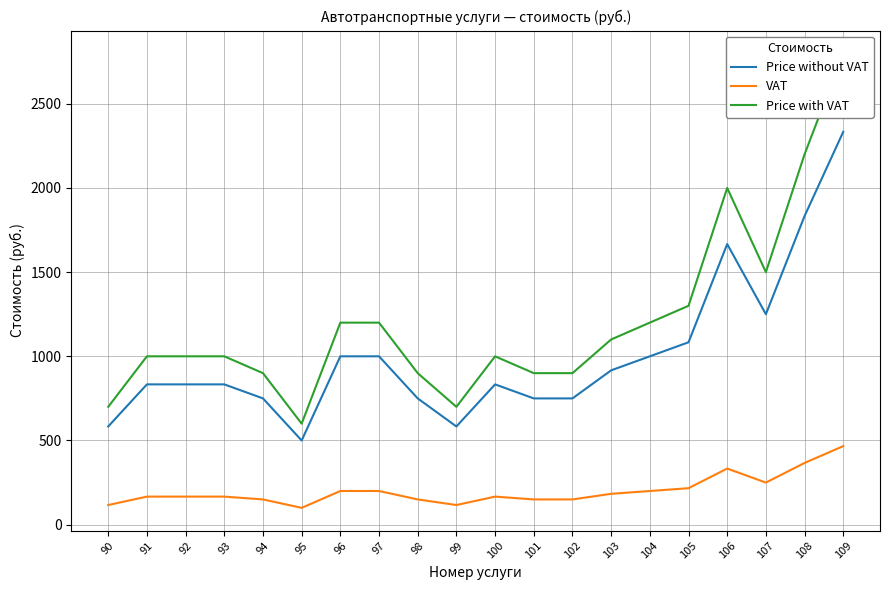

Rank the categories by Price with VAT value from highest to lowest.

109, 108, 106, 107, 105, 96, 97, 104, 103, 92, 93, 100, 91, 94, 98, 101, 102, 90, 99, 95